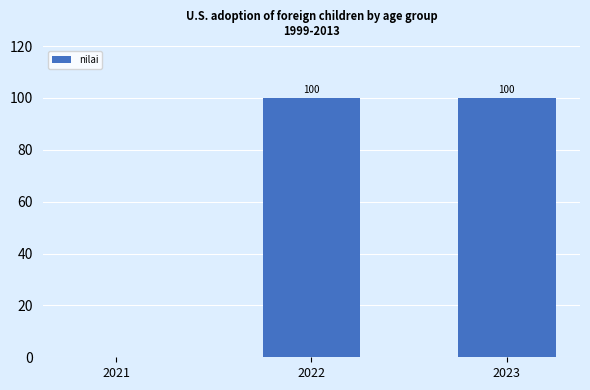

How many data points does each series have?

3